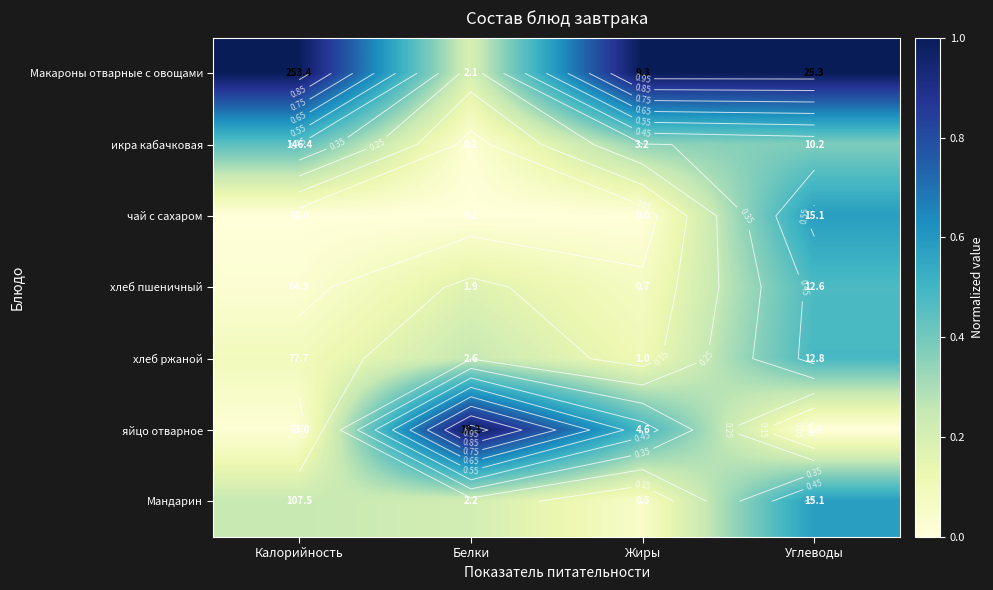

Rank the series at Белки from lowest to highest value.

чай с сахаром, икра кабачковая, хлеб пшеничный, Макароны отварные с овощами, Мандарин, хлеб ржаной, яйцо отварное